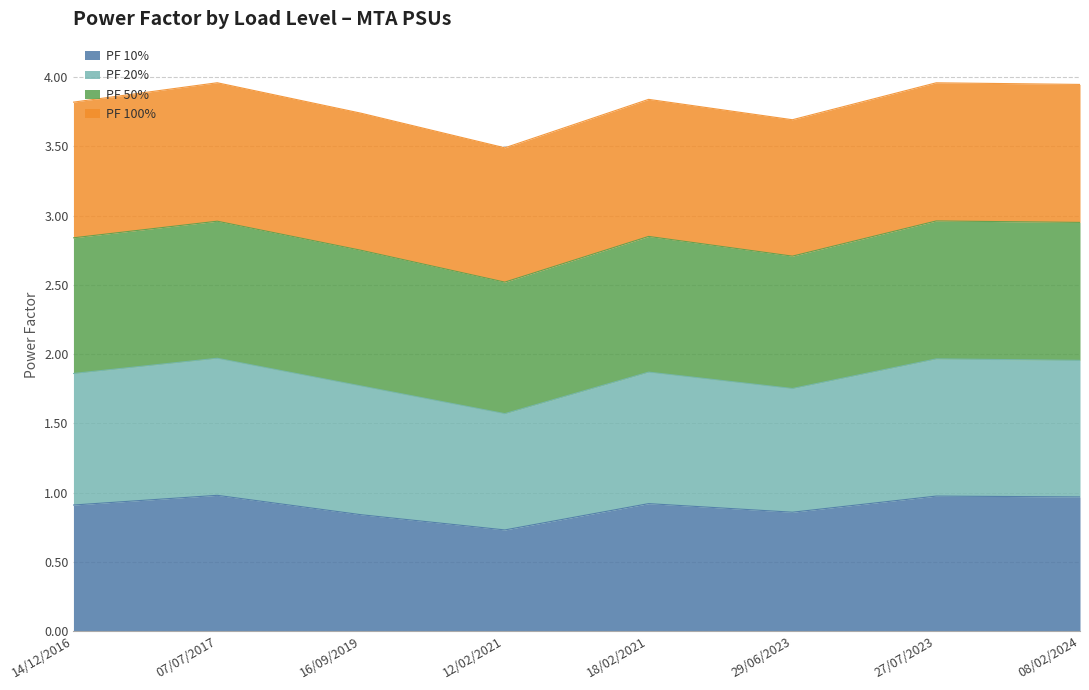

At which label does PF 10% reach its minimum?

12/02/2021